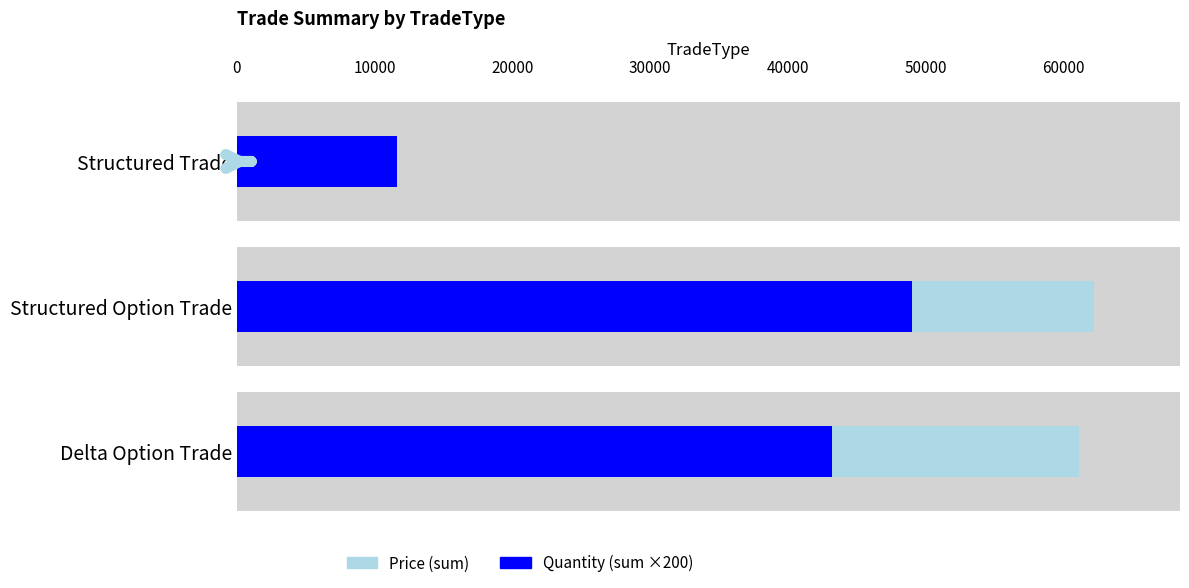

List the series in order of their peak value, lowest first.

Quantity (sum ×200), Price (sum)